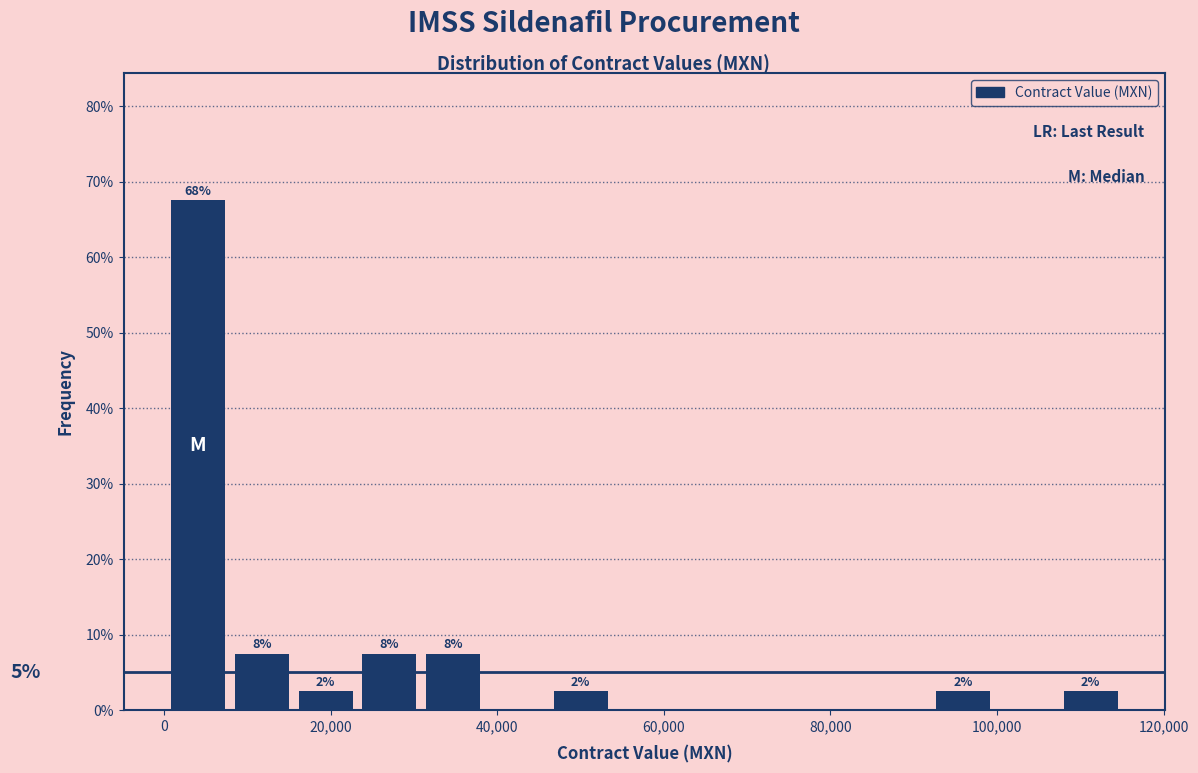

Read against the x-axis, roughly where is the centre of the tallest bar?

4000